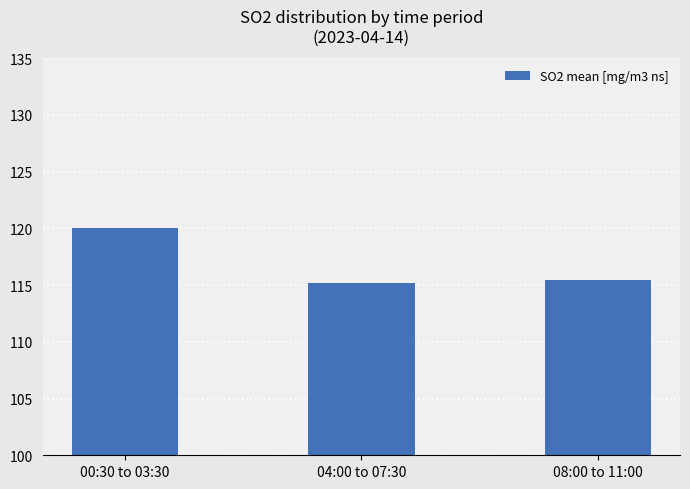

What is the ratio of the value at 00:30 to 03:30 to the value at 08:00 to 11:00?

1.0